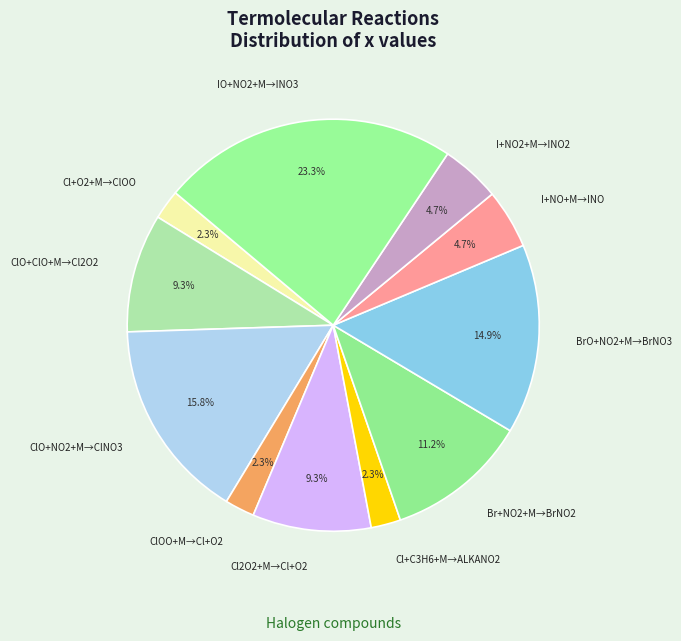

What percentage is the IO+NO2+M→INO3 slice, to the nearest percent?

23%